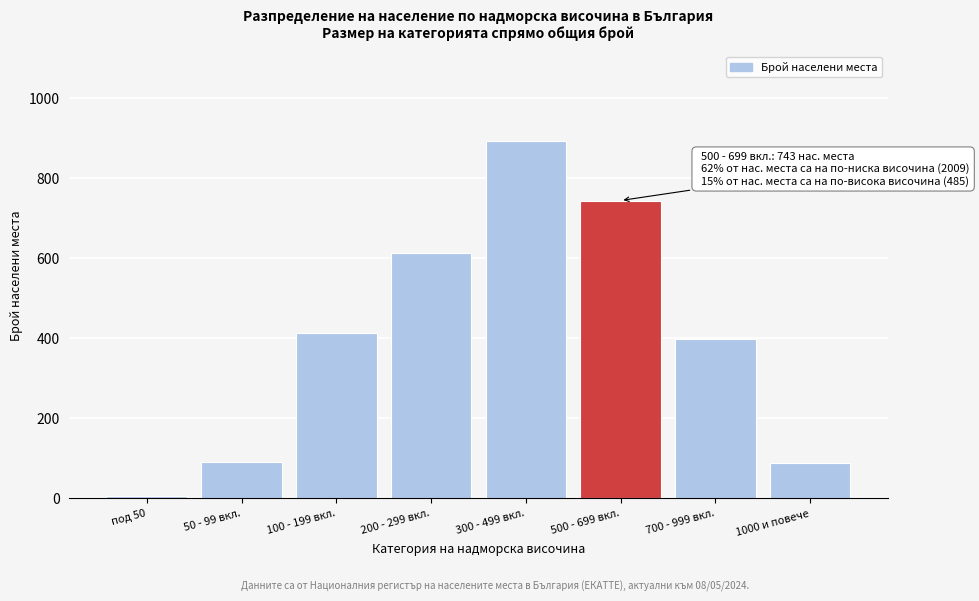

At which category does the chart reach its peak across all series?

300 - 499 вкл.